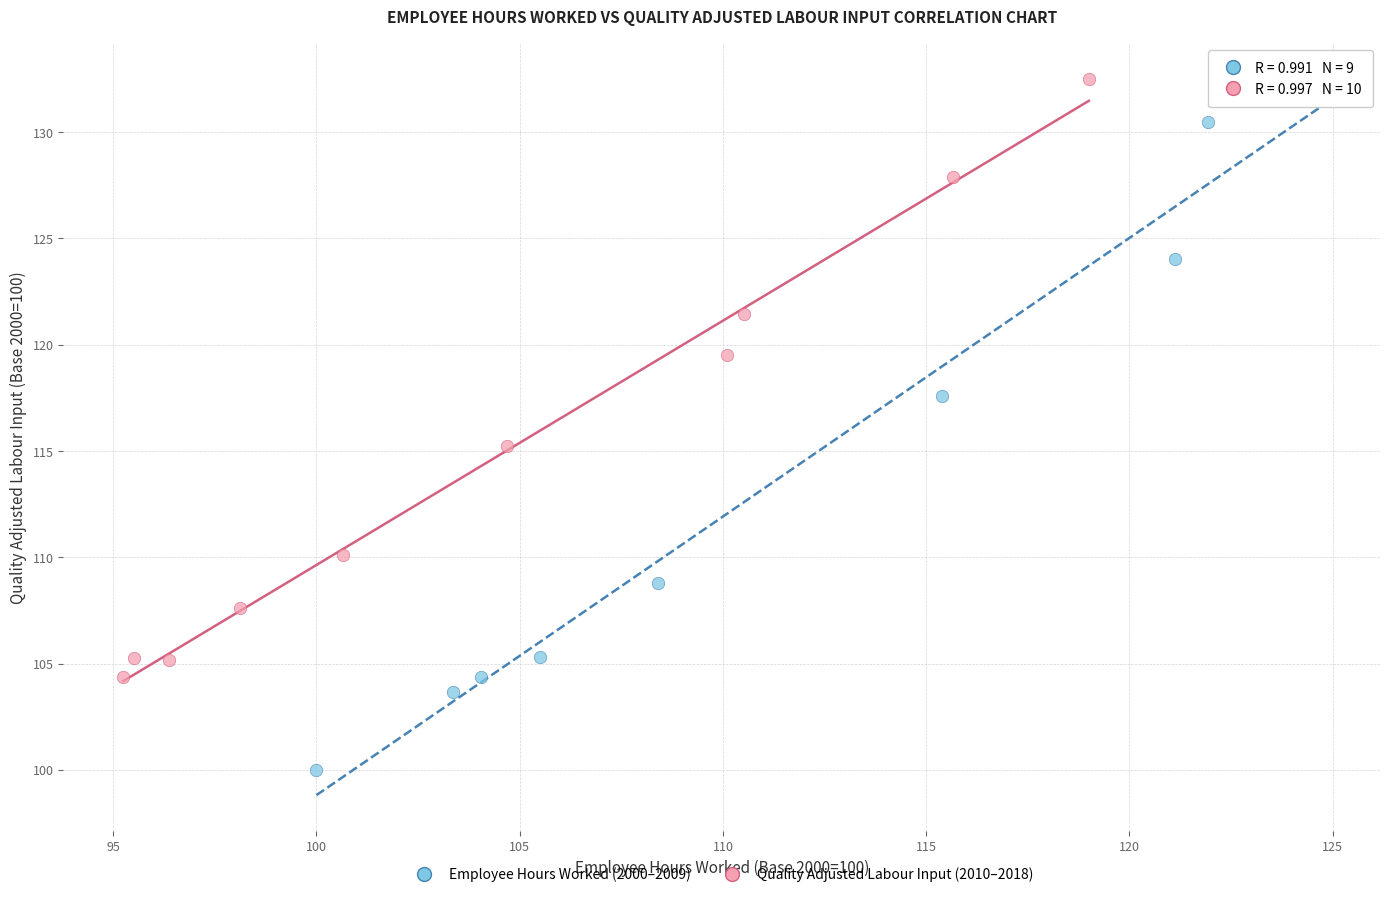

Which series reaches the minimum Y coordinate?

Employee Hours Worked (2000–2009)